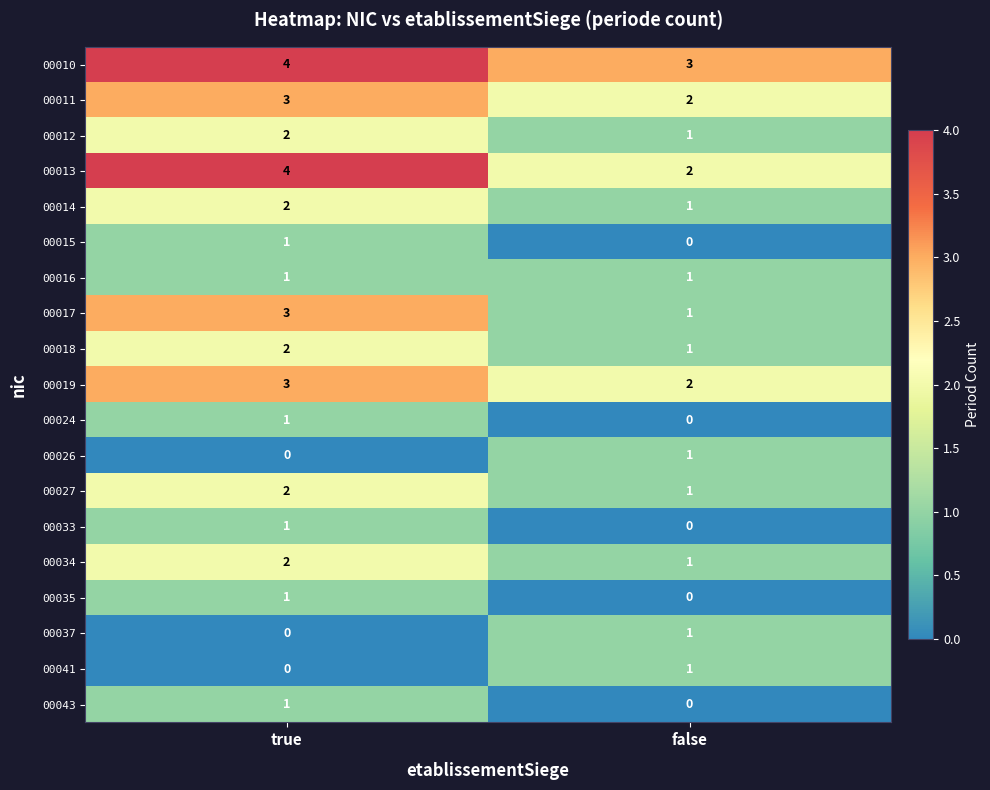

What is the sum of the 00010 values at false and true?

7